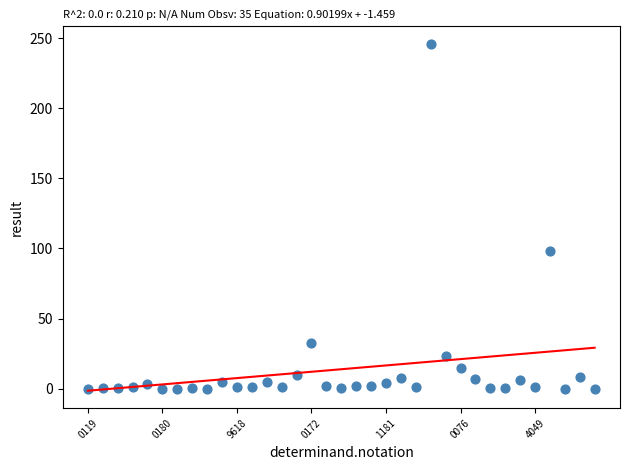

What is the range of Y values (max minus min)?

246.0